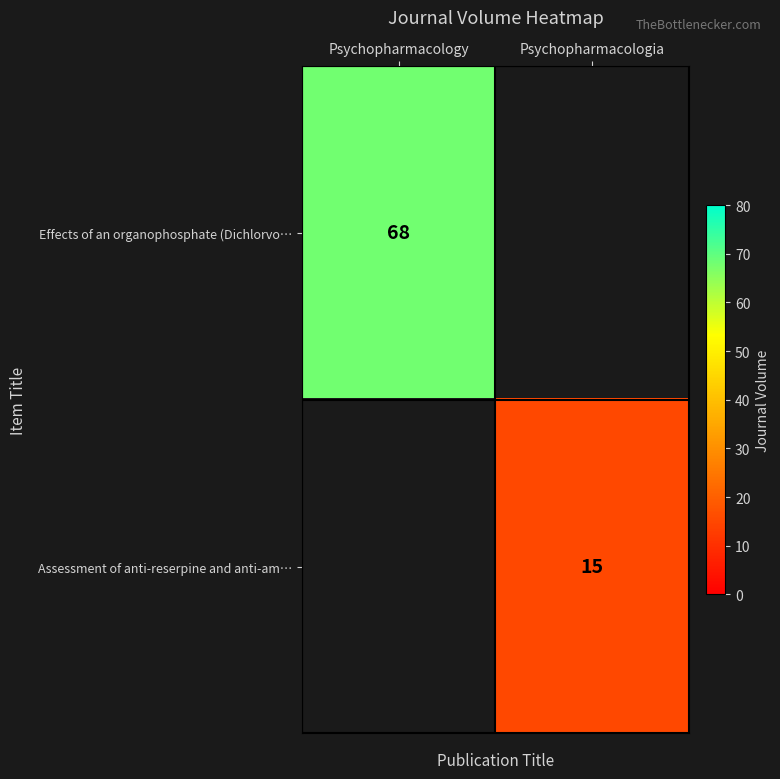

Is it true that Assessment of anti-reserpine and anti-am… equals 22 at Psychopharmacologia?

False